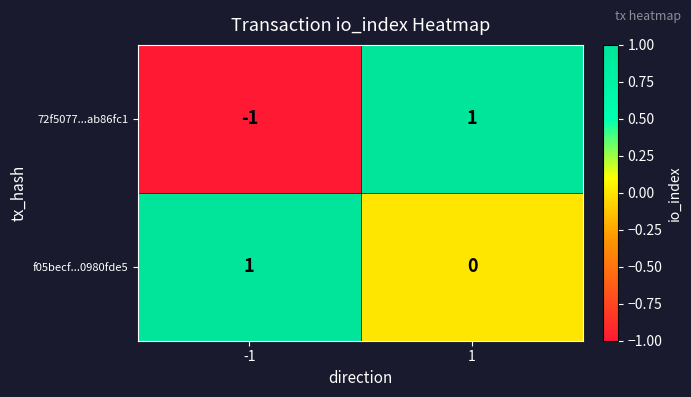

At 1, list the series in order from smallest to largest.

f05becf...0980fde5, 72f5077...ab86fc1